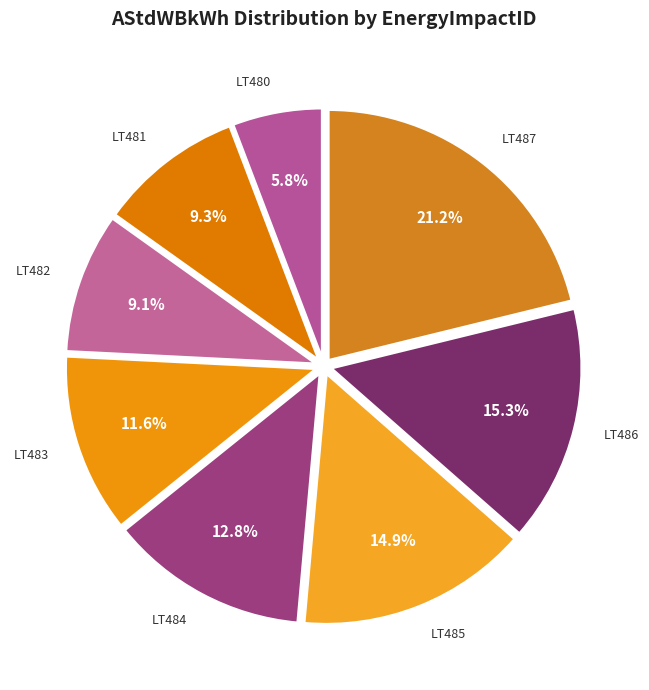

Does LT485 represent more than half of the total?

No